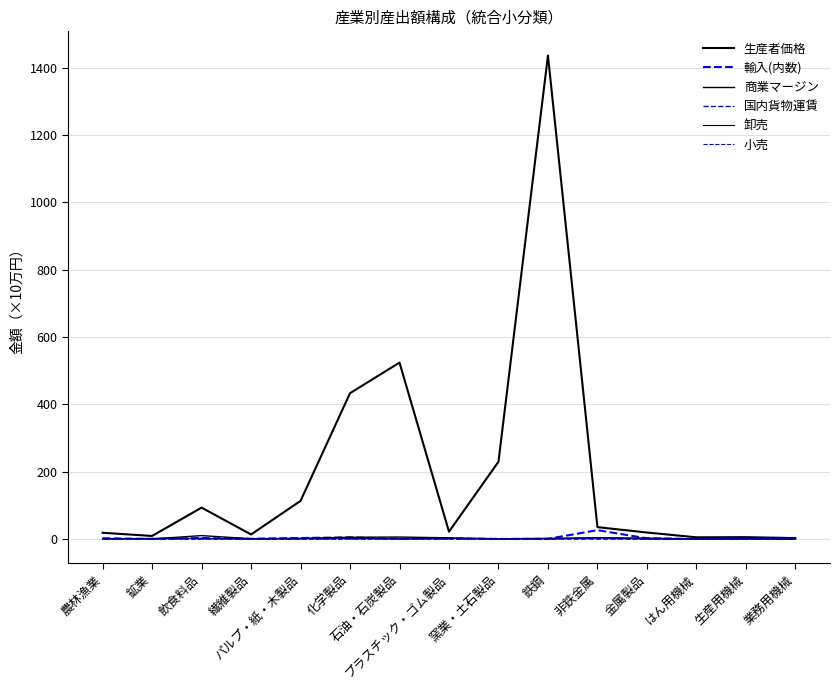

Rank the categories by 商業マージン value from highest to lowest.

飲食料品, 石油・石炭製品, 化学製品, 非鉄金属, プラスチック・ゴム製品, 金属製品, パルプ・紙・木製品, 鉄鋼, 生産用機械, 繊維製品, 農林漁業, 窯業・土石製品, 鉱業, はん用機械, 業務用機械